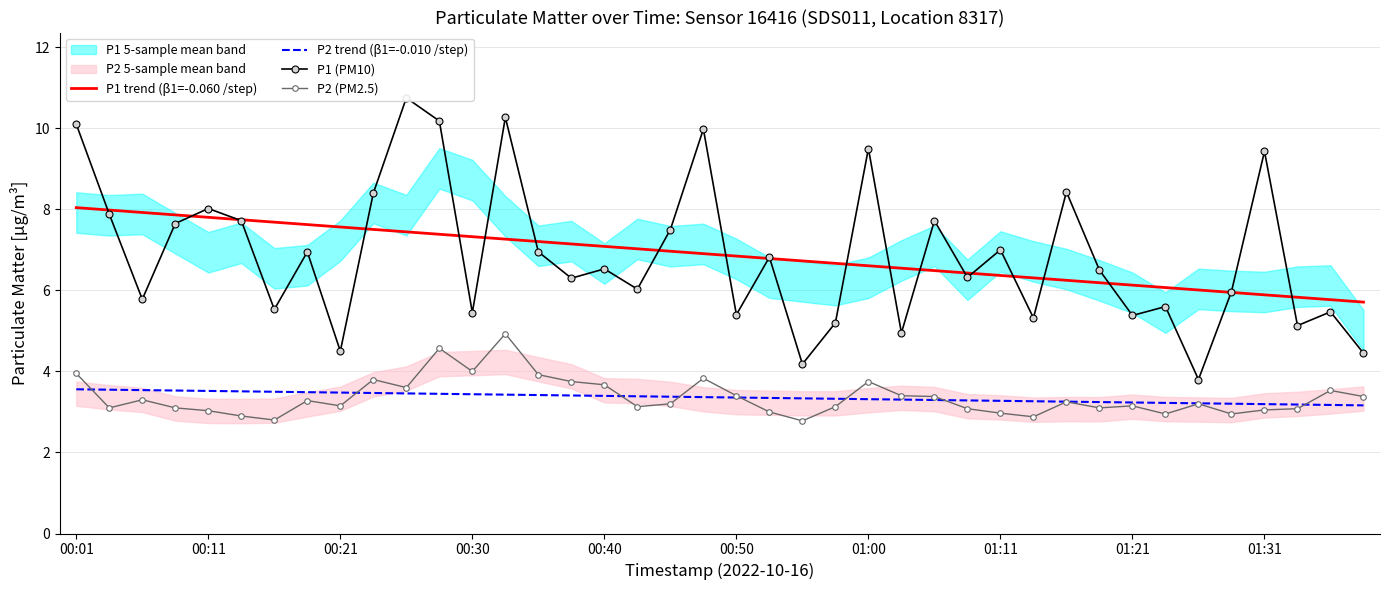

The P2 trend (β1=-0.010 /step) series shows 1.4 at 01:00. True or false?

False